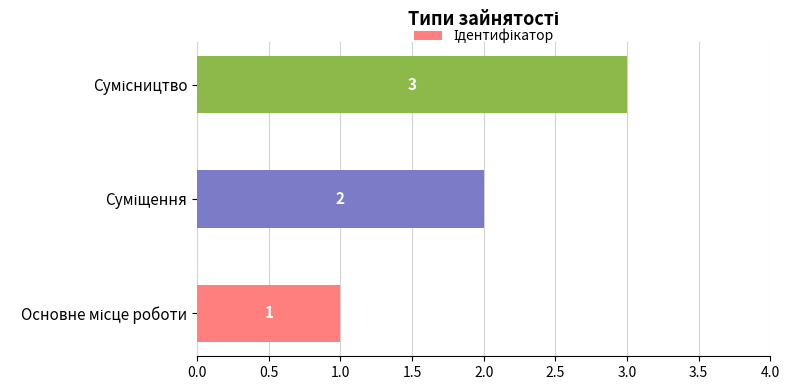

What is the average value?

2